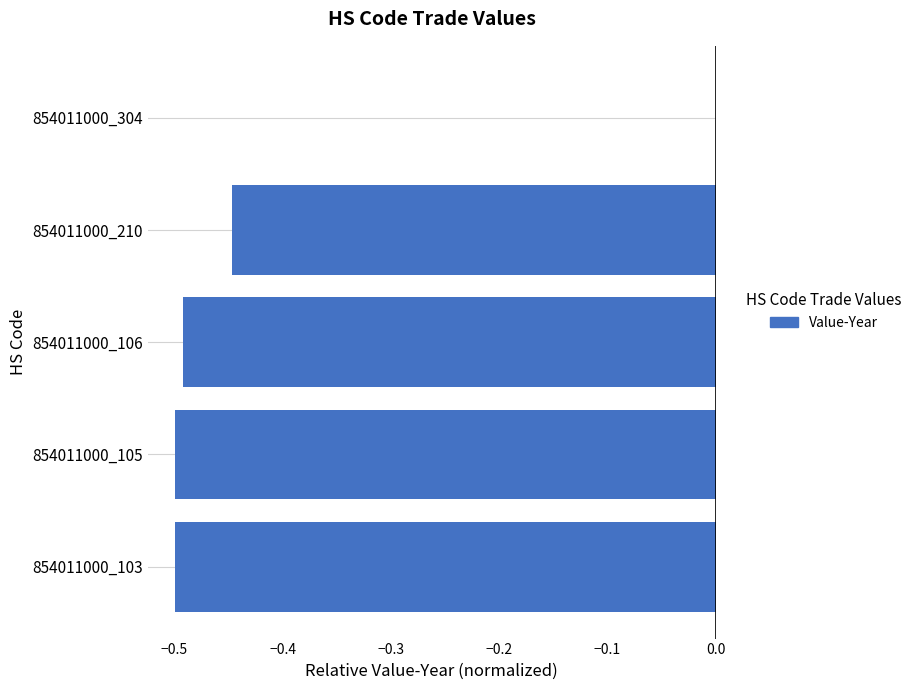

Does the chart contain stacked bars?

No